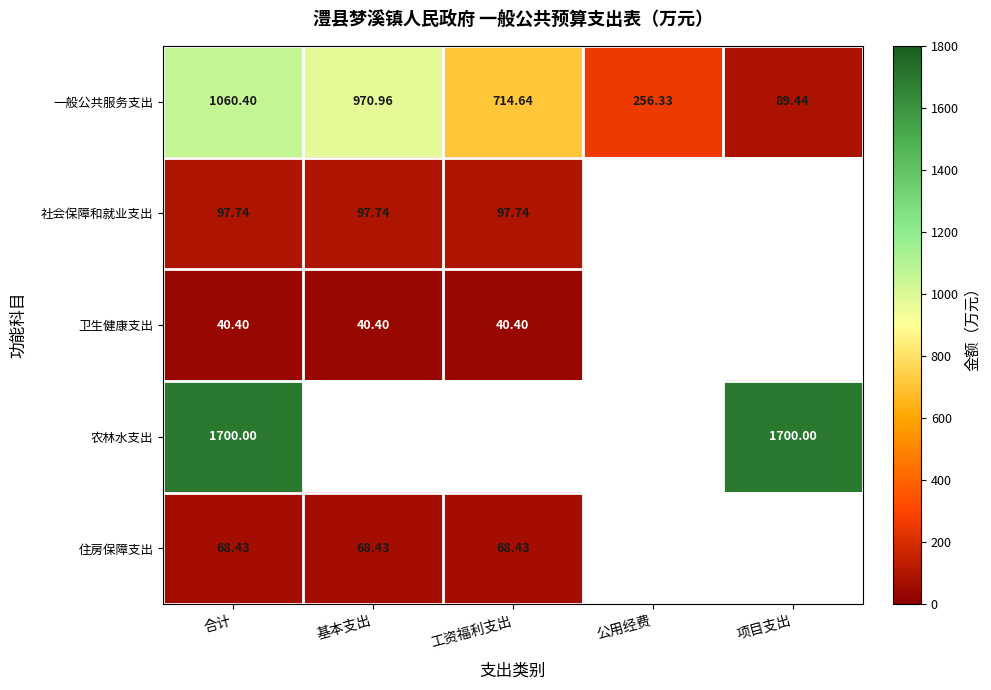

Where is 一般公共服务支出 nearest to the value 574?

工资福利支出